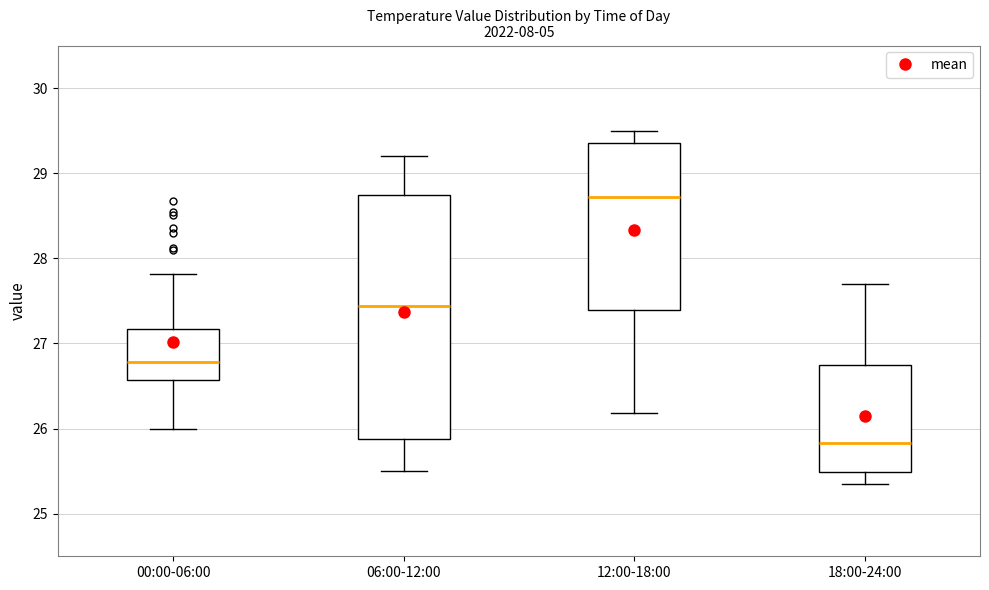

Which box is the tallest, from its lower edge to its upper edge?

06:00-12:00